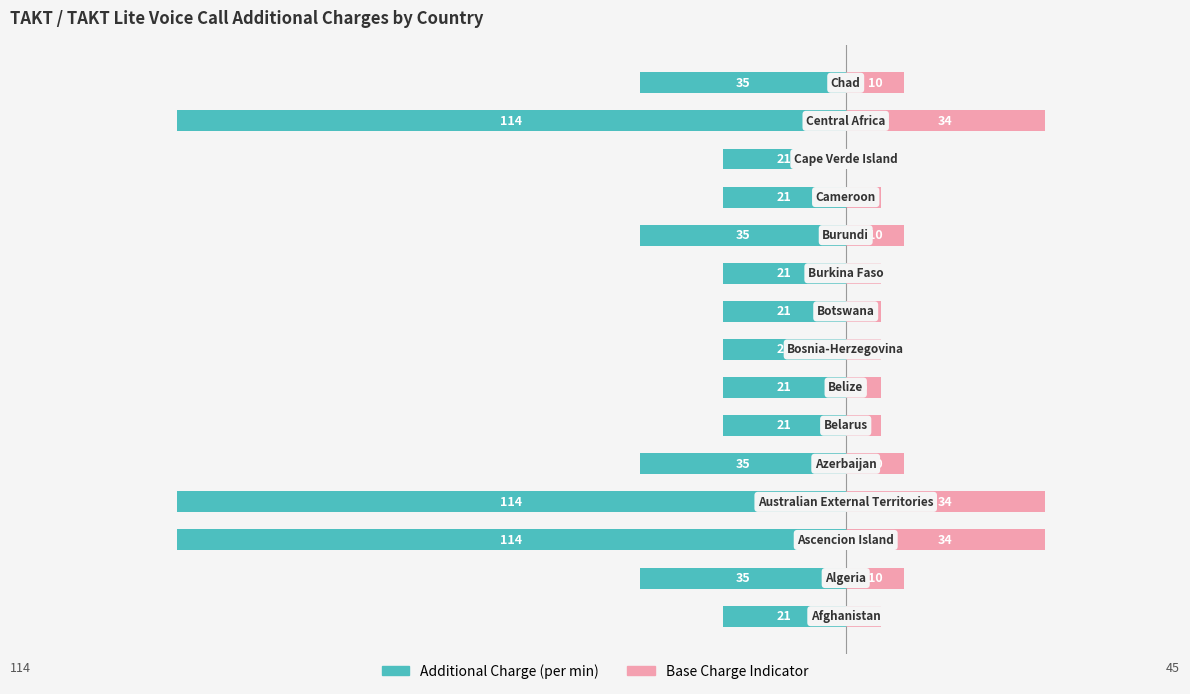

Which series changed the most between 8 and 10?

Additional Charge (per min)